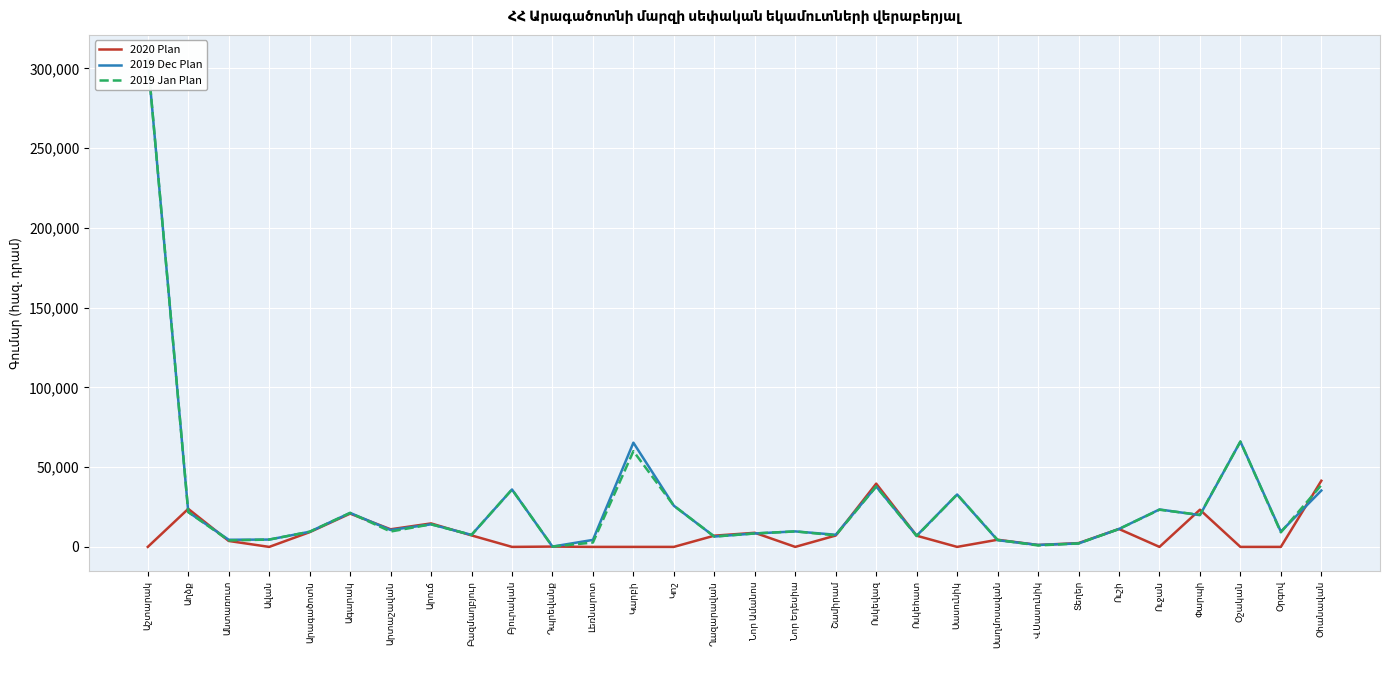

What is the spread (max minus min) of values at Ղազարավան?

557.2